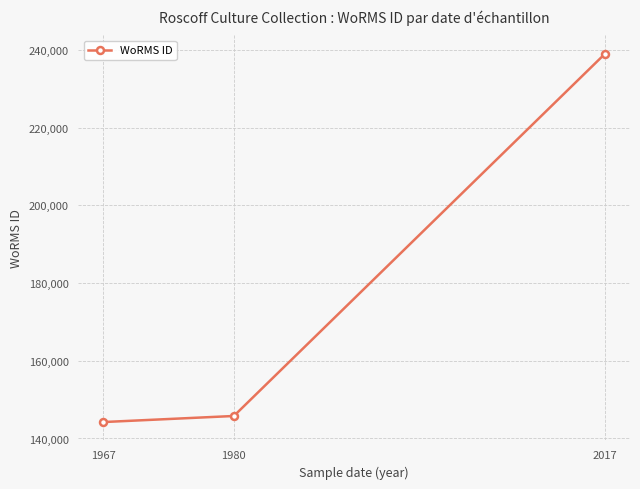

List the labels in order of value, smallest first.

1967, 1980, 2017